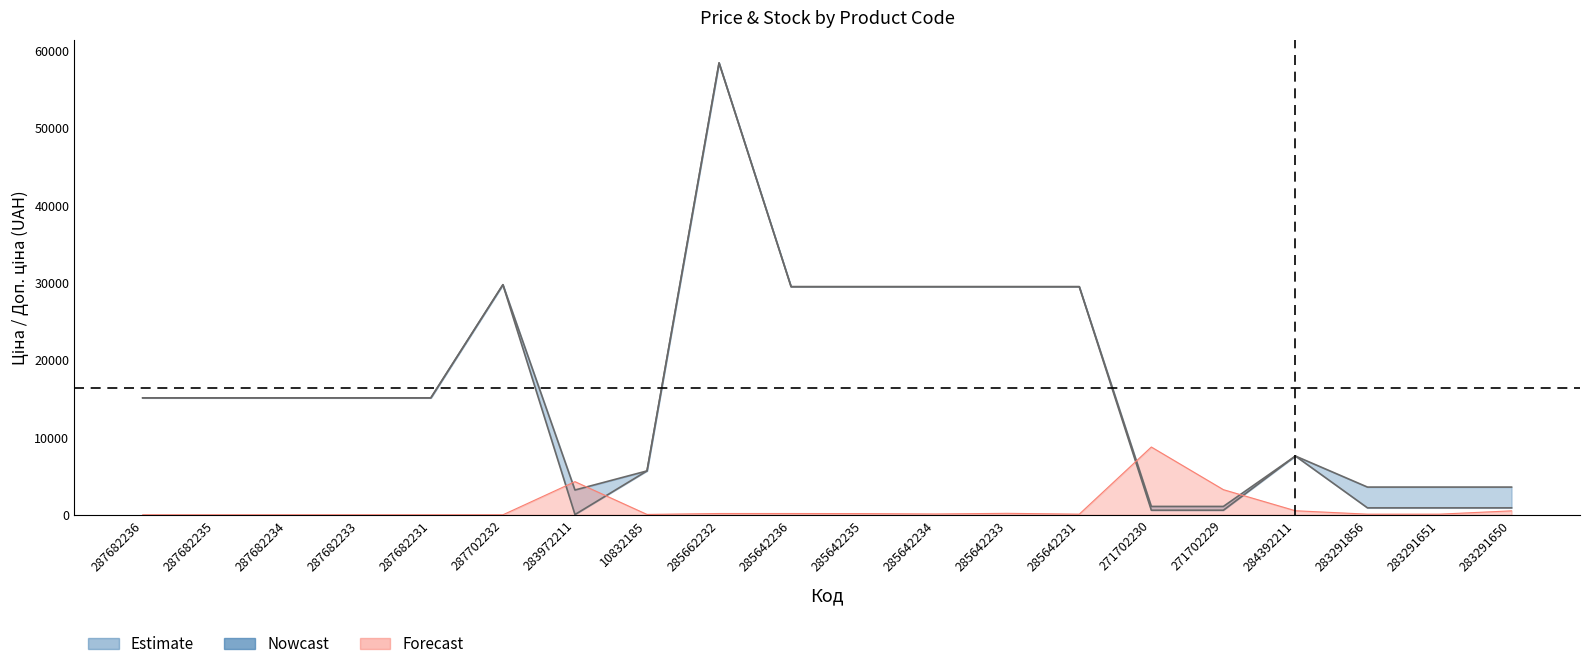

Which series has the largest total across all categories?

Доп. ціна